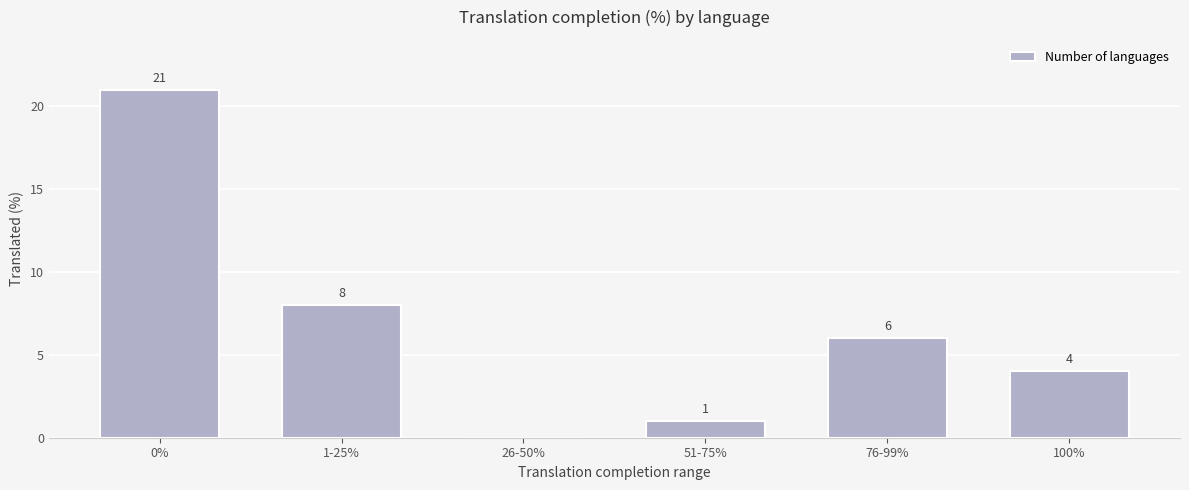

Between 1-25% and 76-99%, which is larger?

1-25%